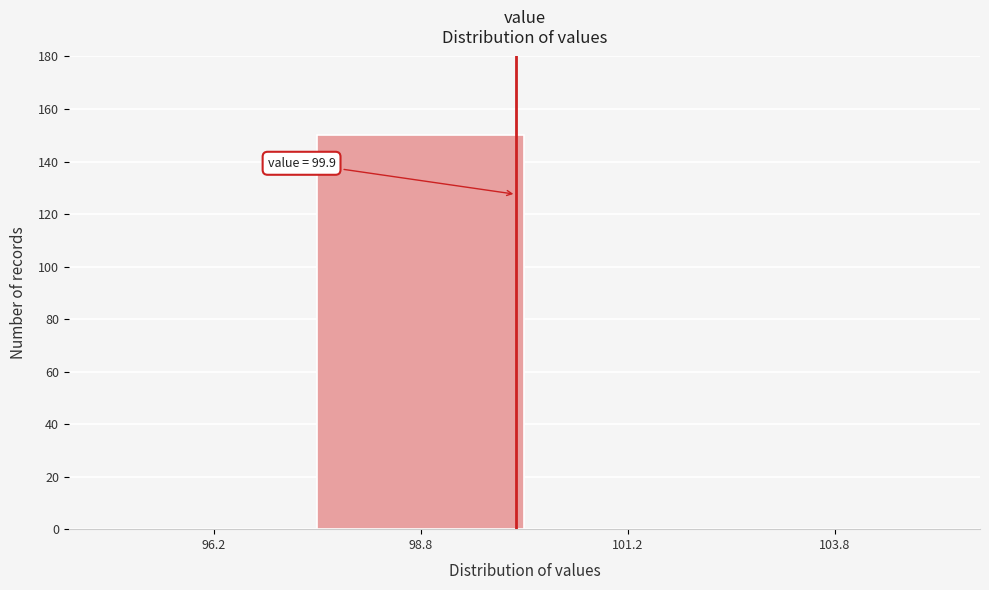

Over which range of the x-axis is the bar tallest?

97.5 to 100.0